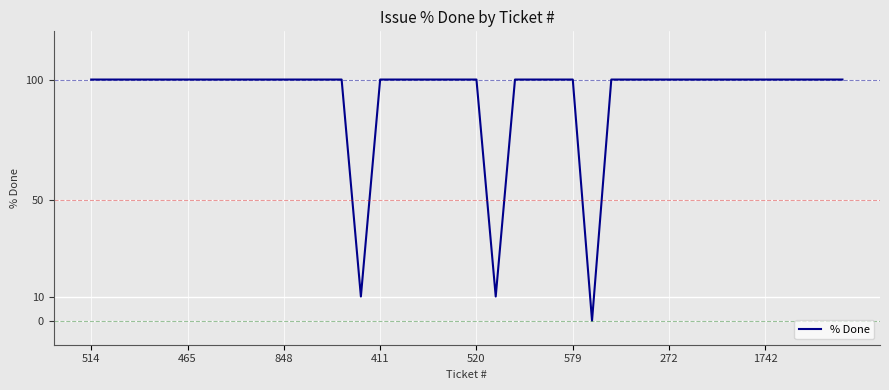

Is this an area chart (filled region under the line)?

No